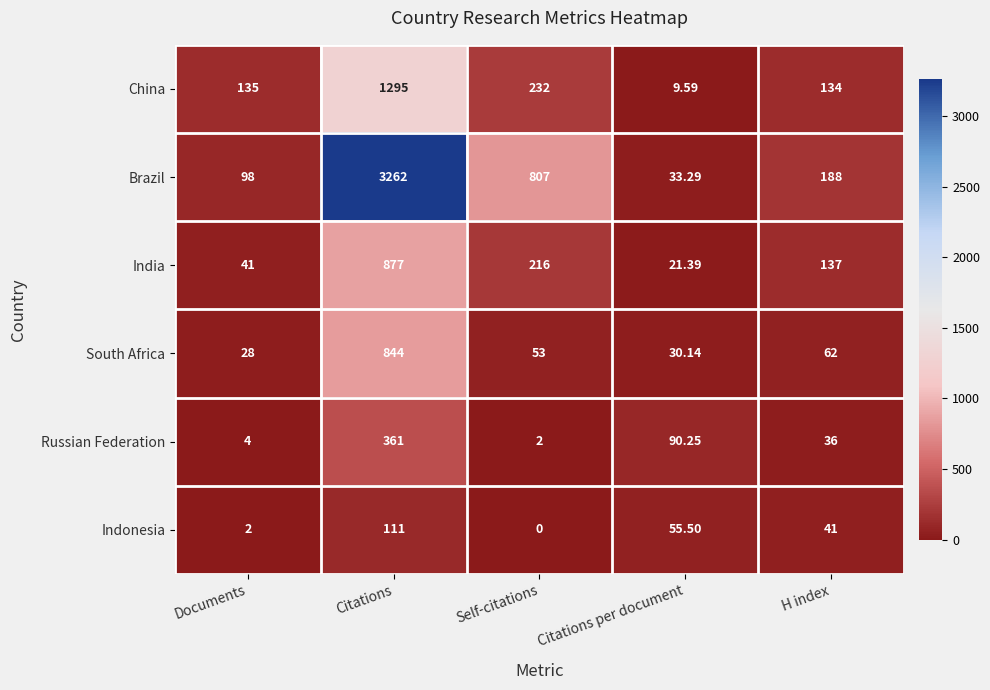

Which series changed the most between Documents and Self-citations?

Brazil